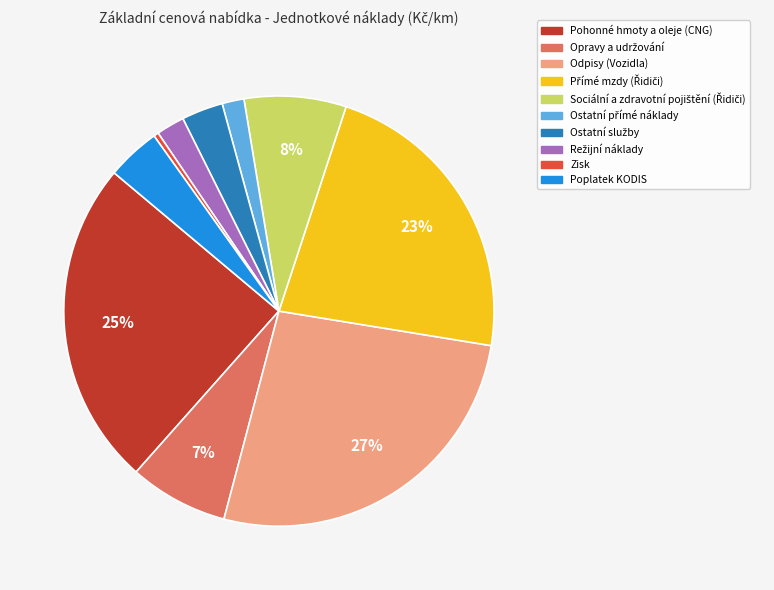

What percentage is the Odpisy (Vozidla) slice, to the nearest percent?

27%